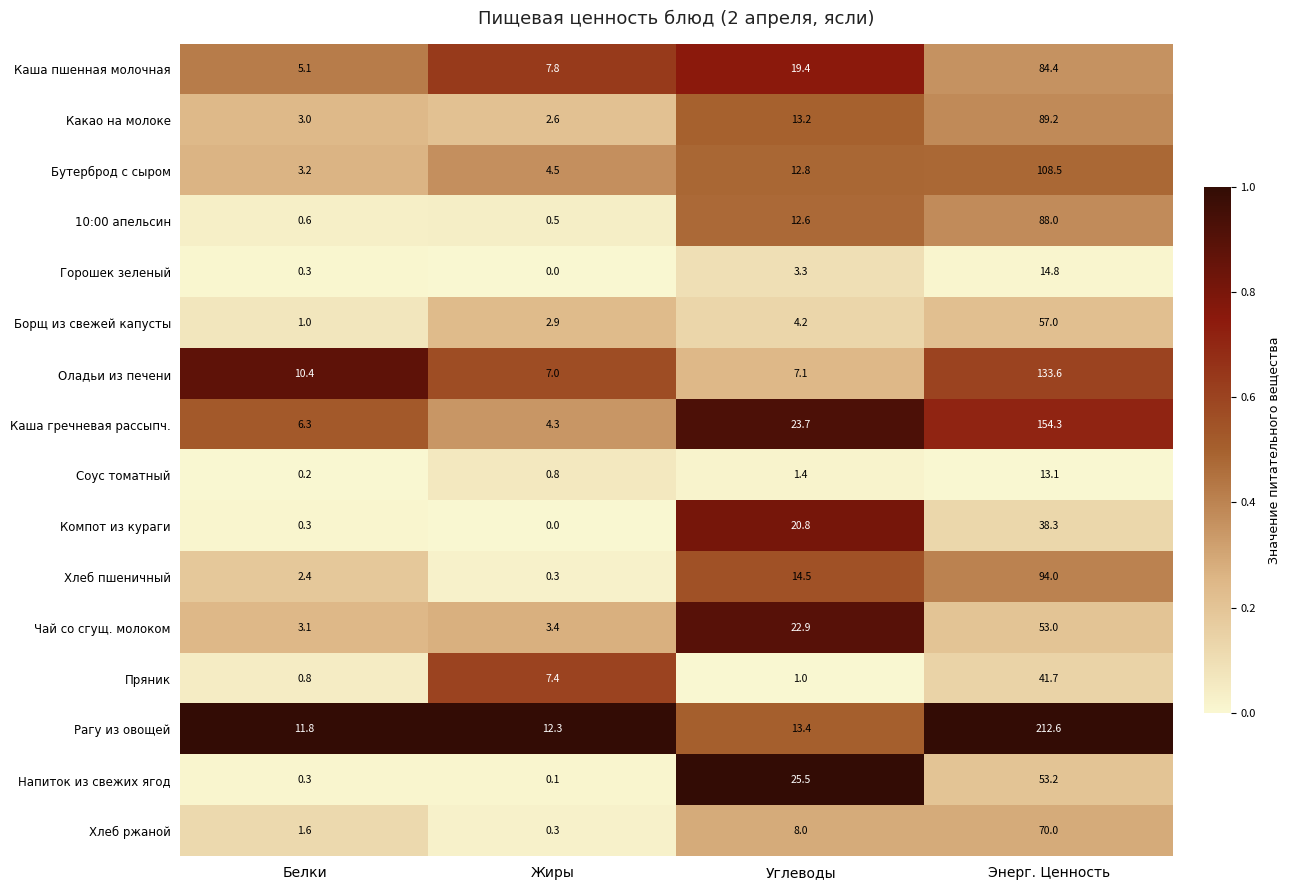

What is the difference between the highest and lowest values at Жиры?

12.3